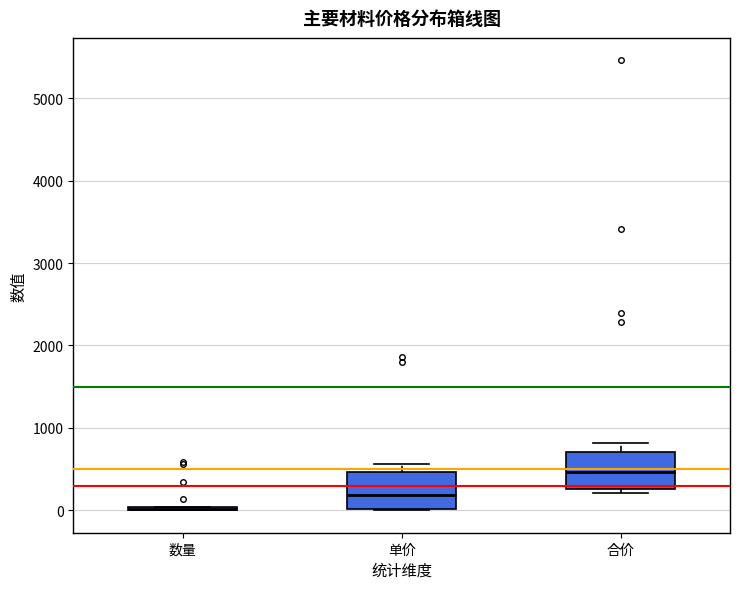

Reading left to right, transcribe this box plot: for each box, give where its median line is, the range the box spans, and where its two whiskers end, as read against the y-axis. The values are not printed on the chart, so give them approximately, as read against the axis.

数量: box collapsed to a line at 0, whiskers 0 to 0
单价: median 200, box 0 to 500, whiskers 0 to 600
合价: median 500, box 300 to 700, whiskers 200 to 800